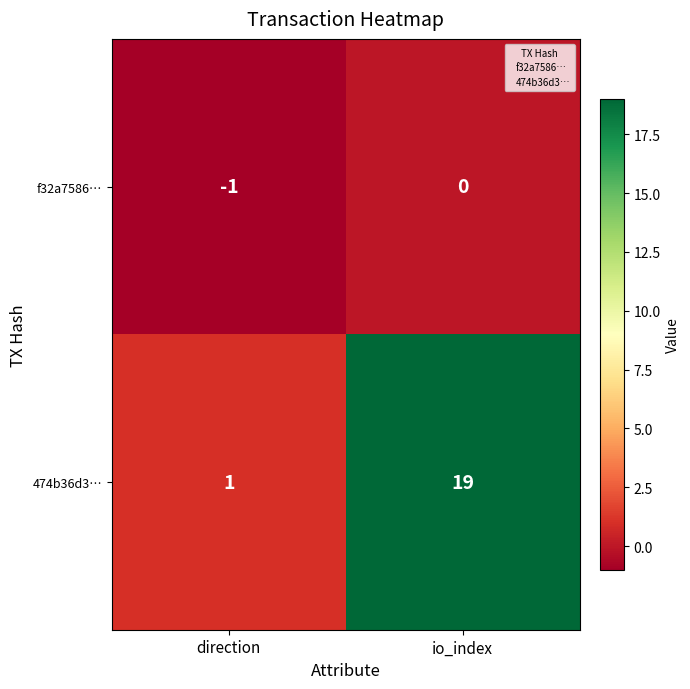

What is the difference between the maximum and minimum values in the 474b36d3… series?

18